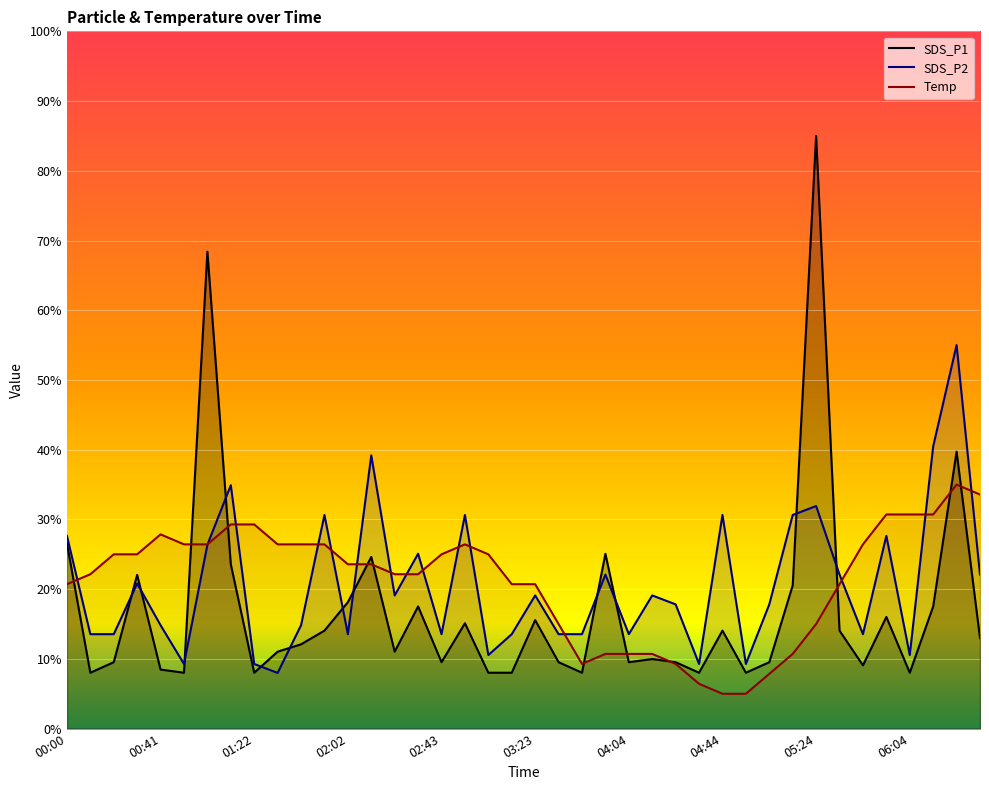

Which series has the largest total across all categories?

Temp